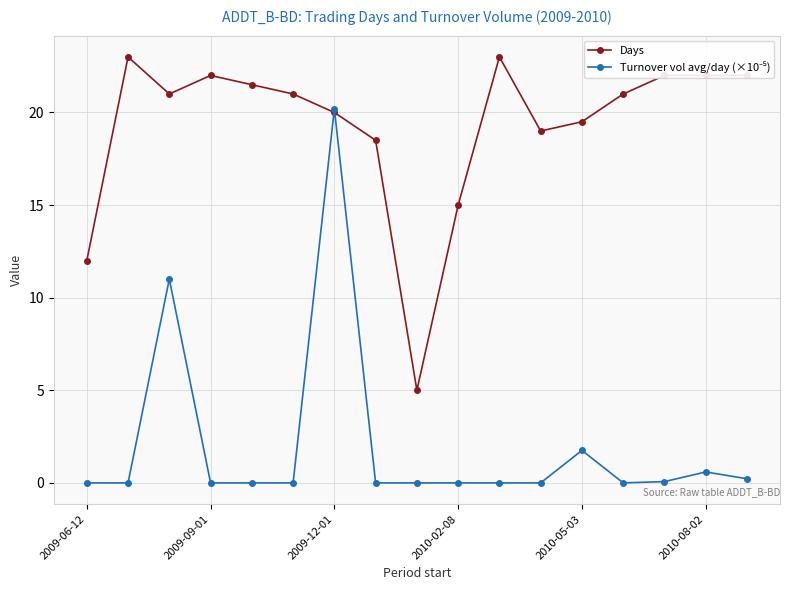

What is the value of the Days point at the 6th from the left?

21.0